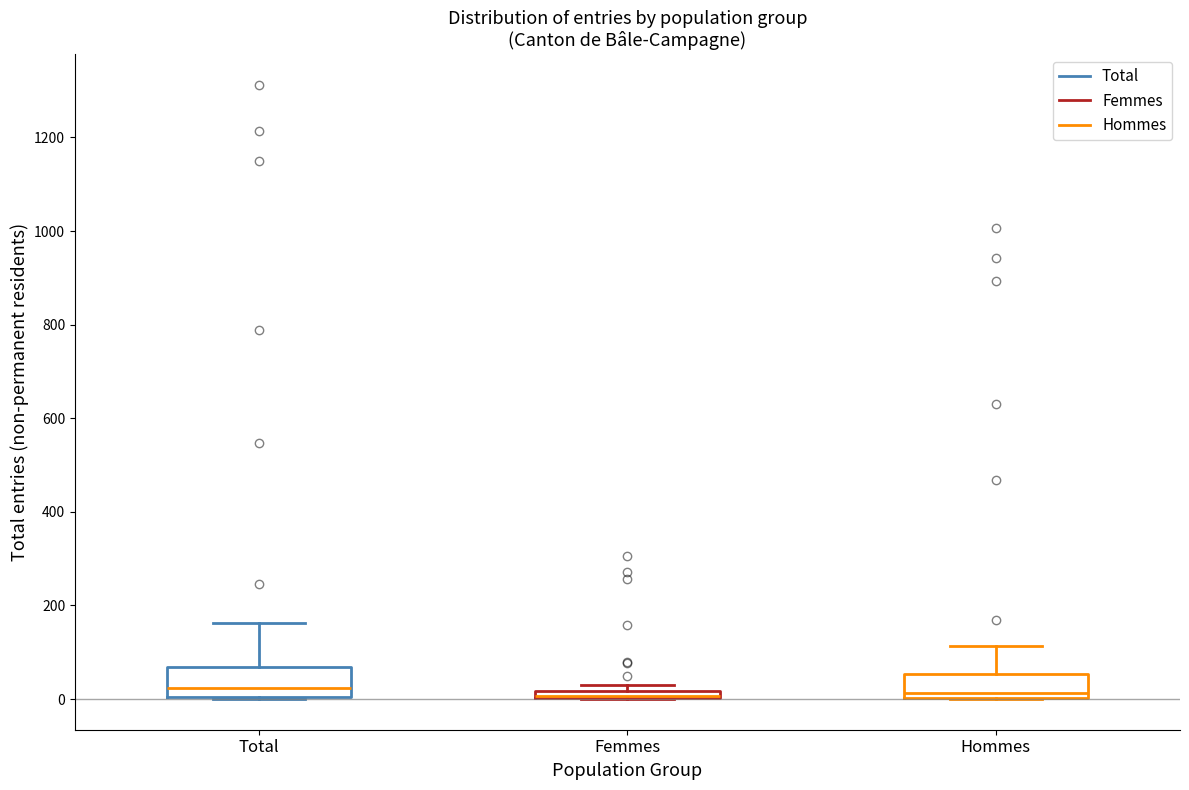

Where is the upper edge of the box for Femmes on the y-axis? The values are not printed on the chart, so give them approximately, as read against the axis.

20